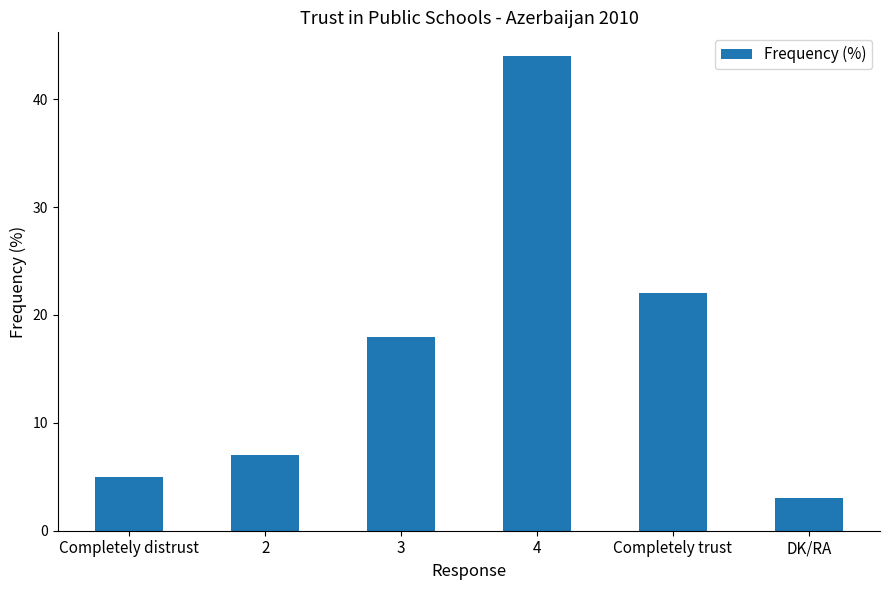

What is the difference between the maximum and second lowest values?

39